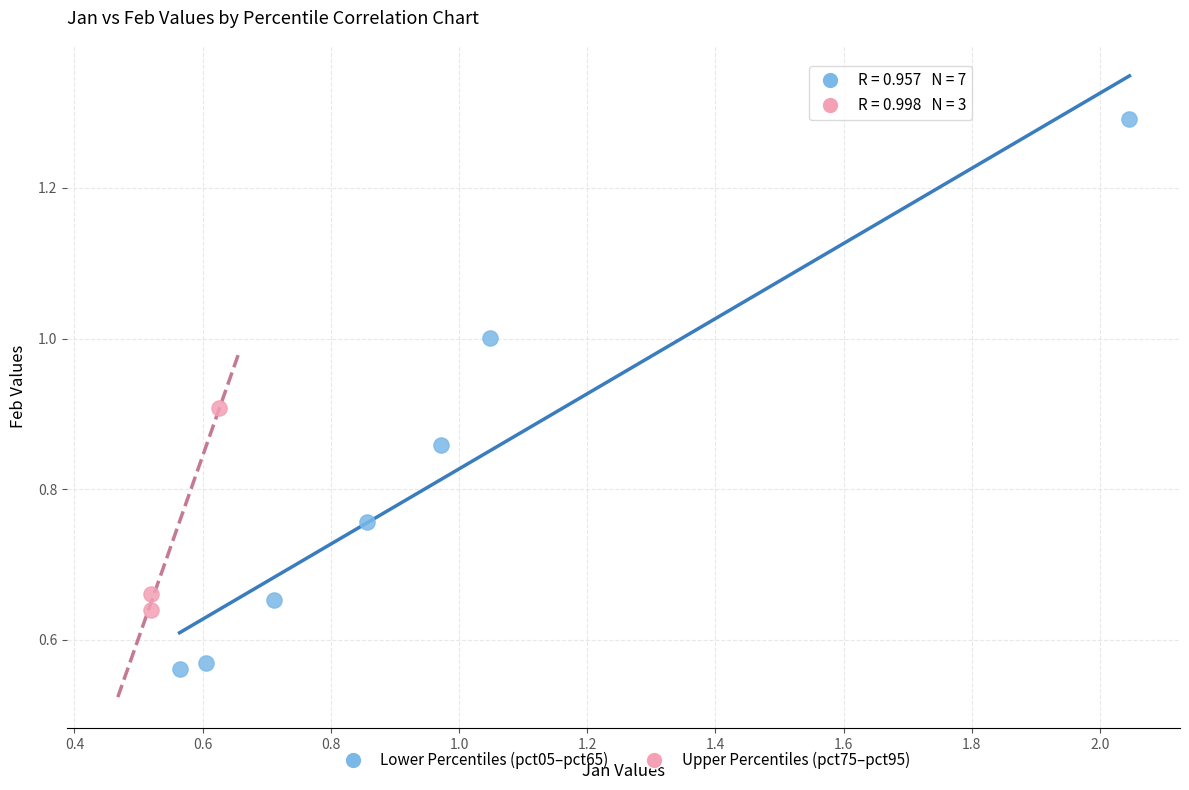

Which series has the largest Y range (max minus min)?

Lower Percentiles (pct05–pct65)